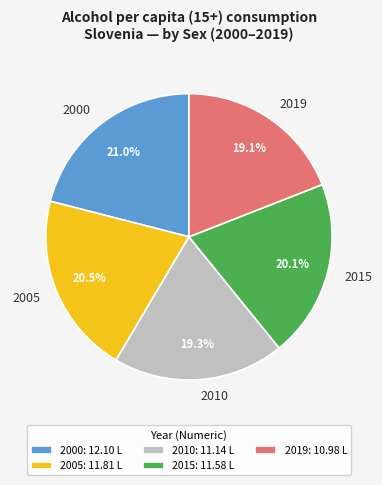

To the nearest percent, what is the average slice percentage?

20%